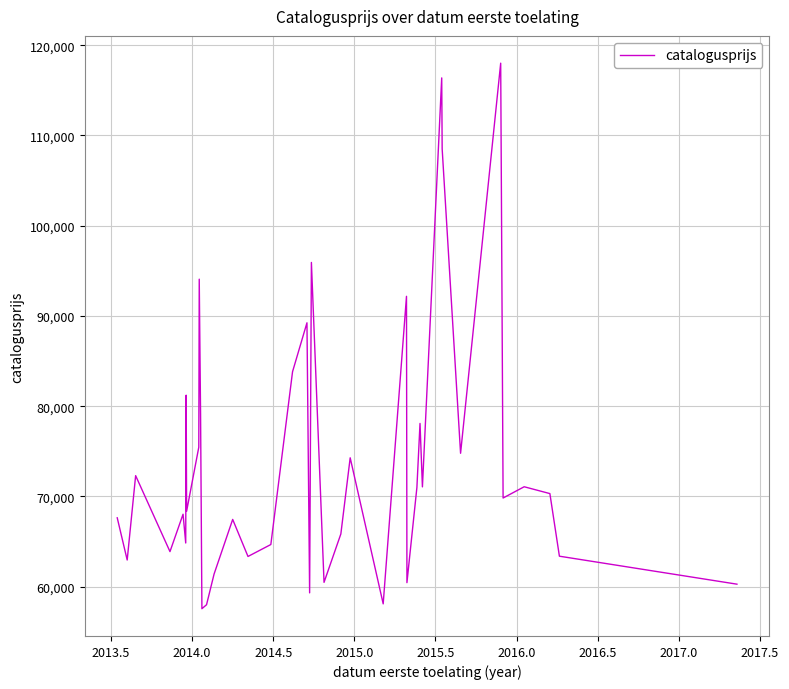

What is the difference between the maximum and minimum values?

60461